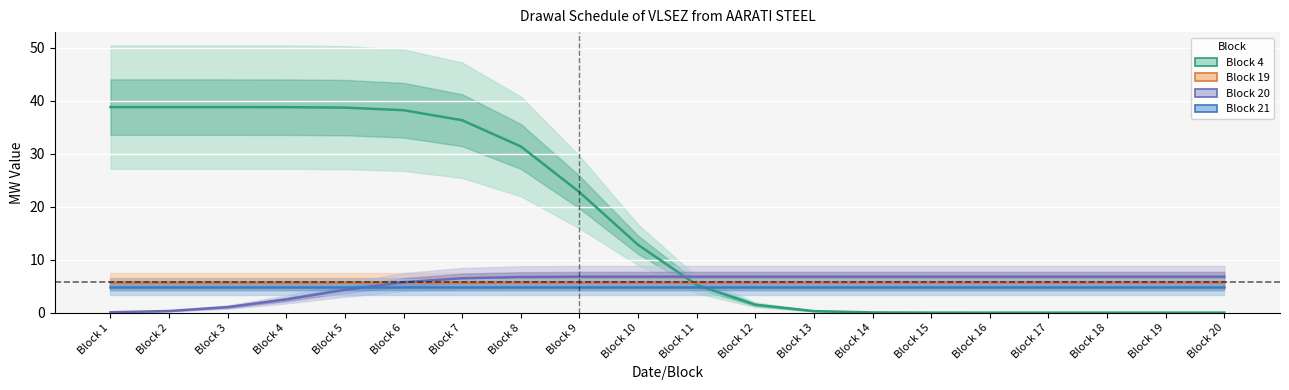

How many distinct data groups are displayed?

4